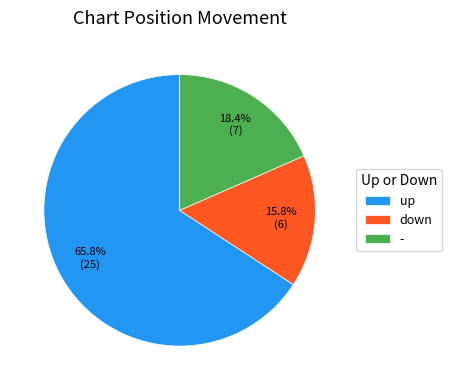

Which has a higher value, up or down?

up